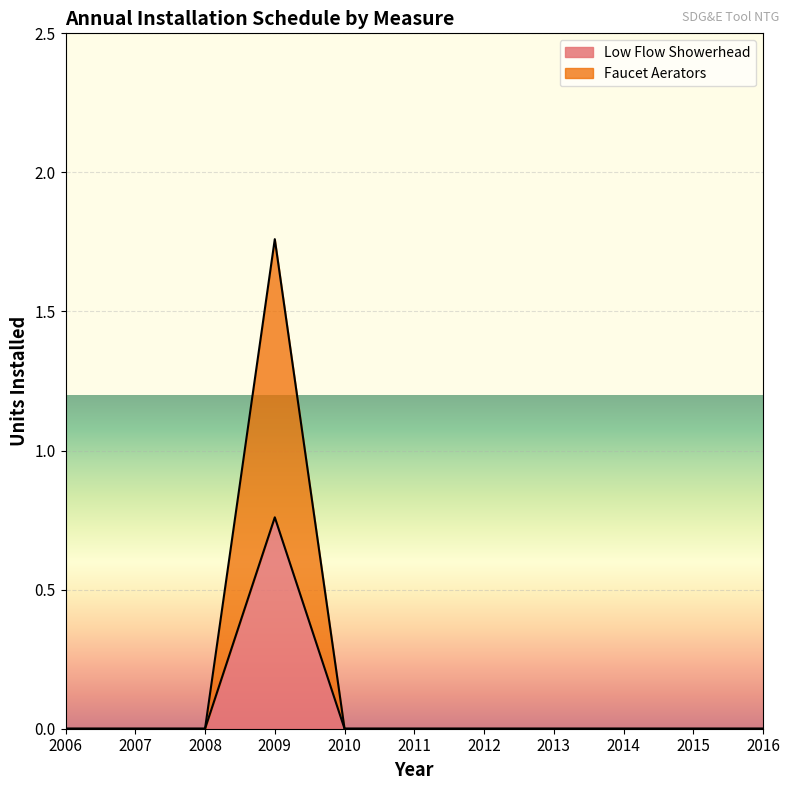

At which label does Low Flow Showerhead reach its peak?

2009